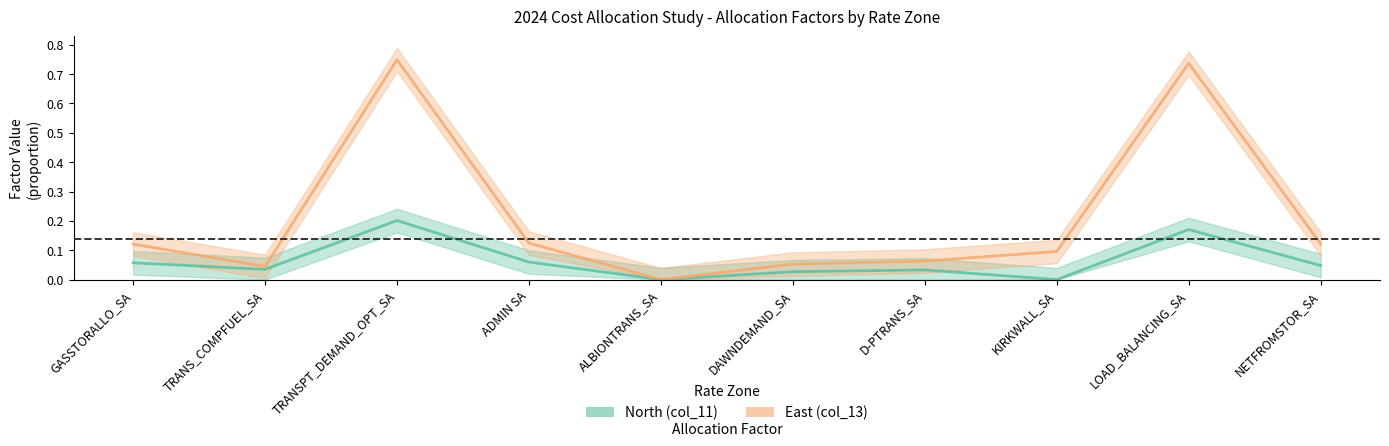

Which series has the largest total across all categories?

East (col_13)